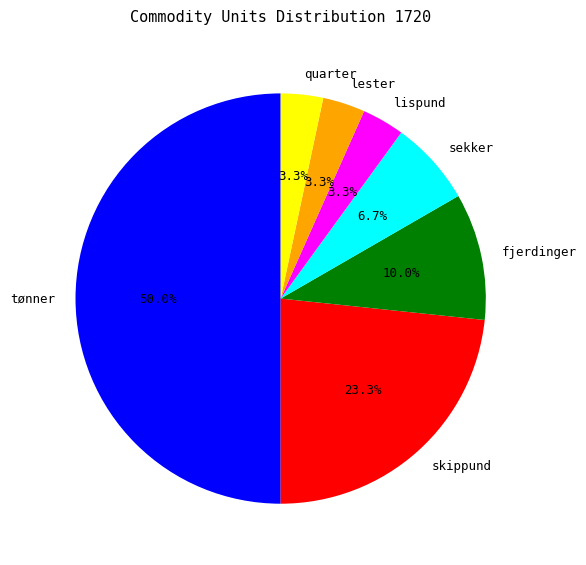

What is the majority slice?

tønner